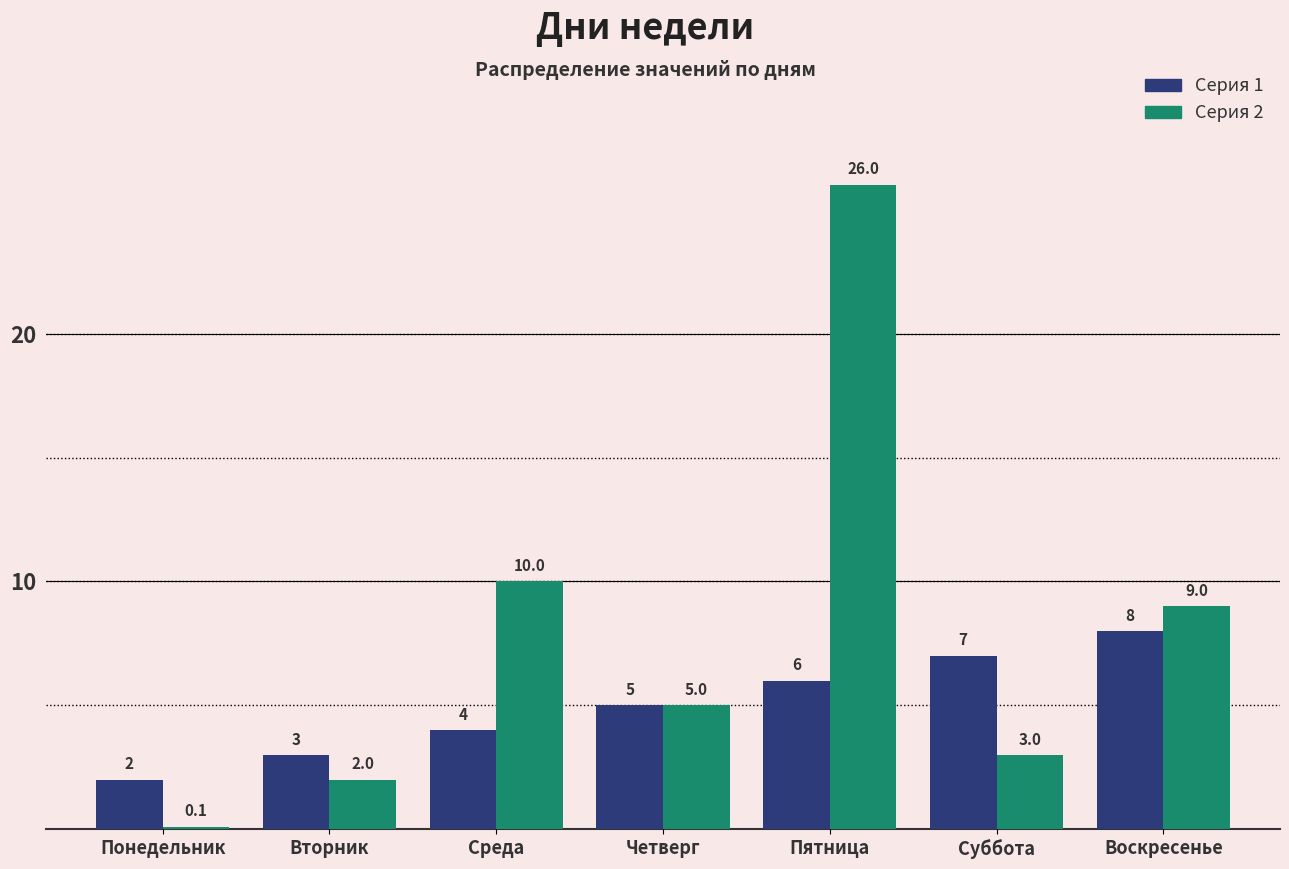

How many Серия 1 values are between 3 and 7?

5